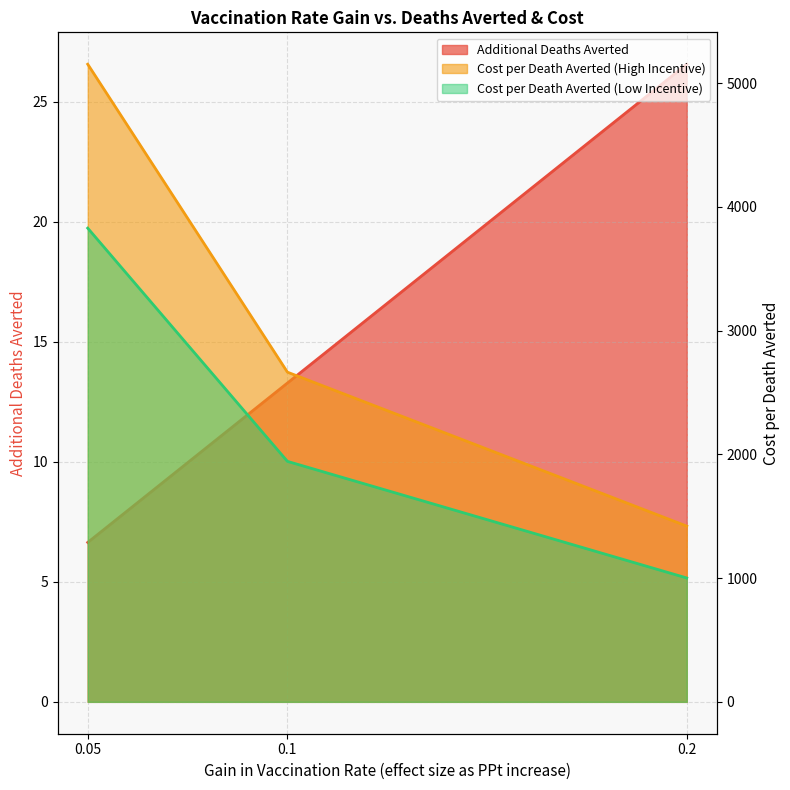

What is the difference between the Cost per Death Averted (Low Incentive) values at 0.05 and 0.2?

2827.8